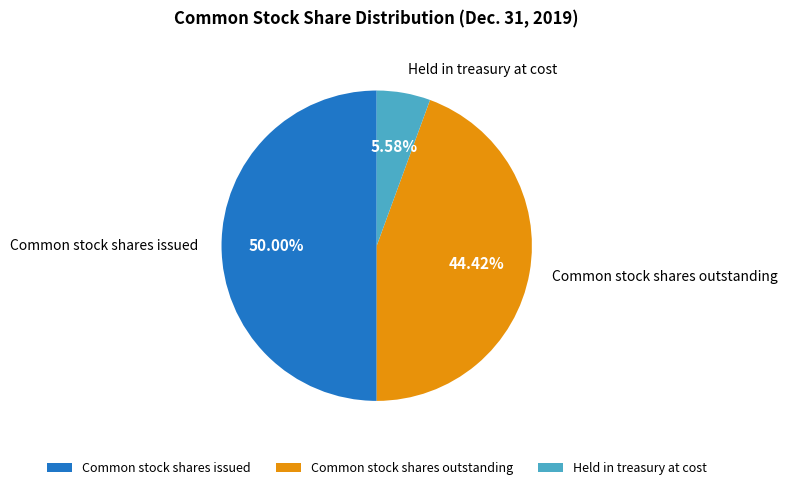

To the nearest percent, what portion does Common stock shares issued represent?

50%